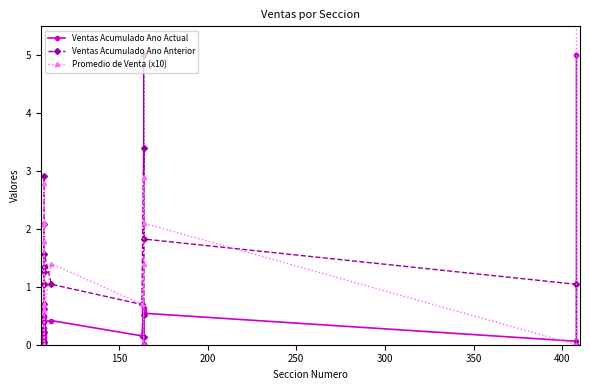

How many series are shown in this chart?

3